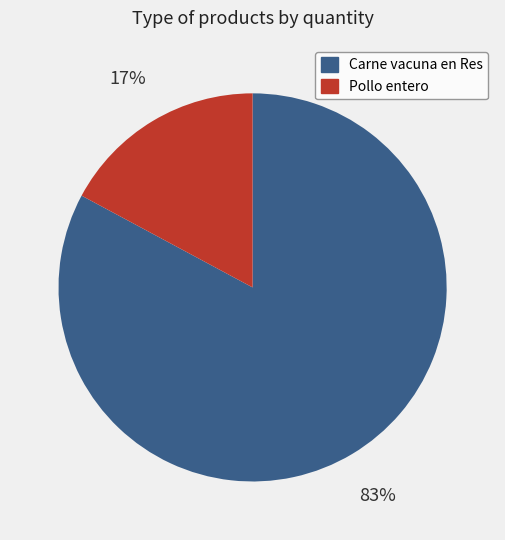

What percentage is the Carne vacuna en Res slice, to the nearest percent?

83%